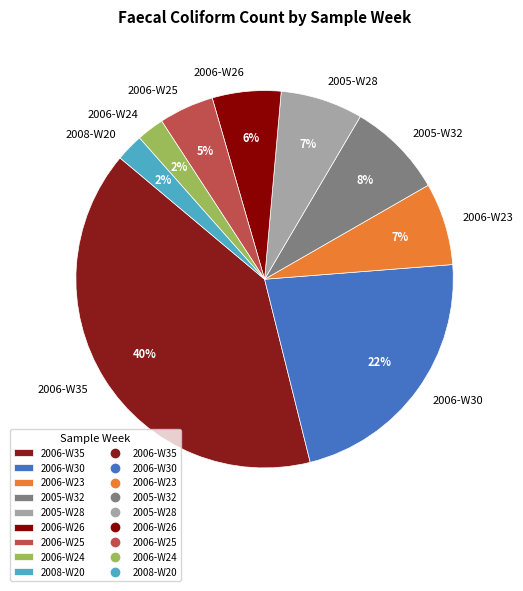

The 2006-W23 slice represents 14% of the pie. True or false?

False